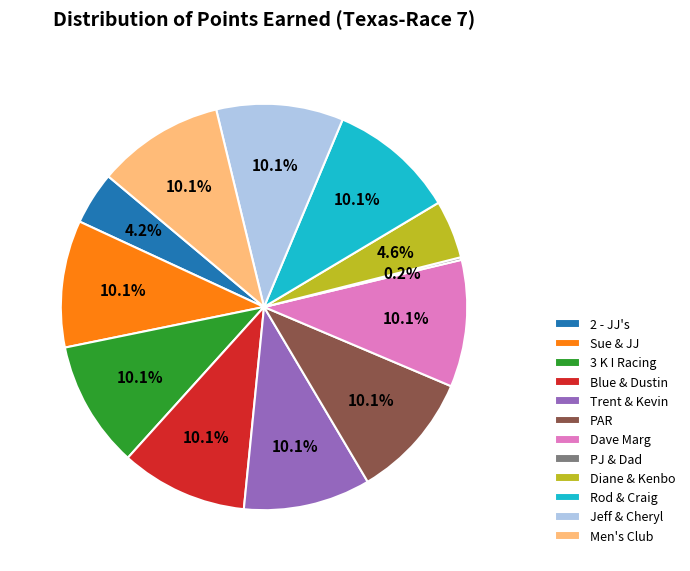

Does Dave Marg account for over 50% of the chart?

No